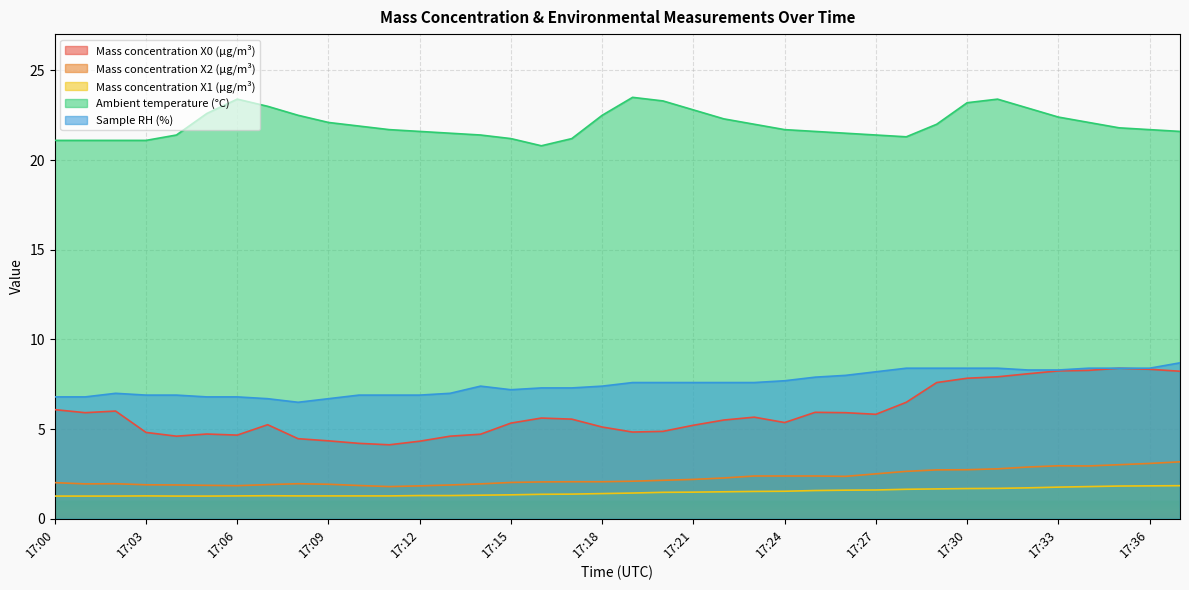

What is the maximum value shown in the chart?

23.5